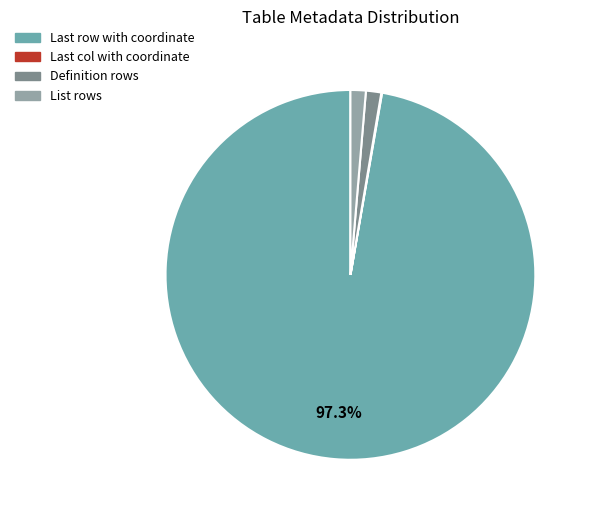

Is there any slice that represents more than half of the pie?

Yes